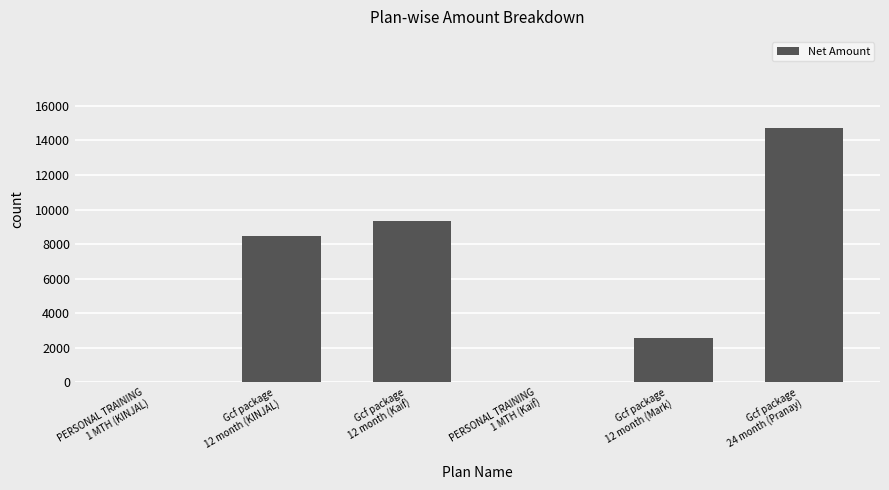

What is the greatest value displayed?

14694.9